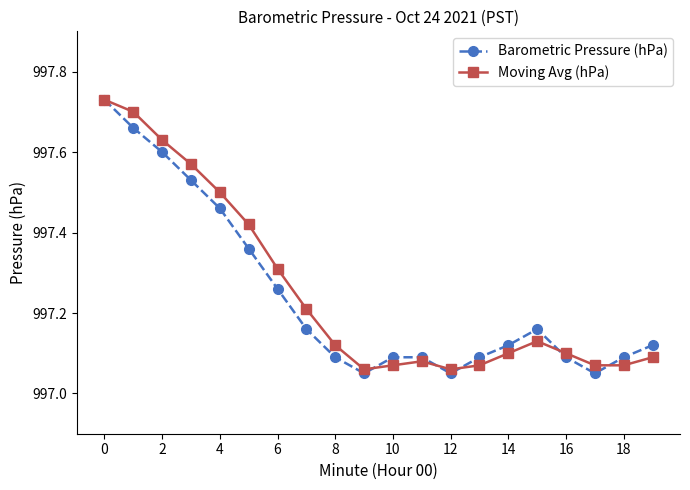

In Moving Avg (hPa), how many points are higher than both neighbors (excluding endpoints)?

2